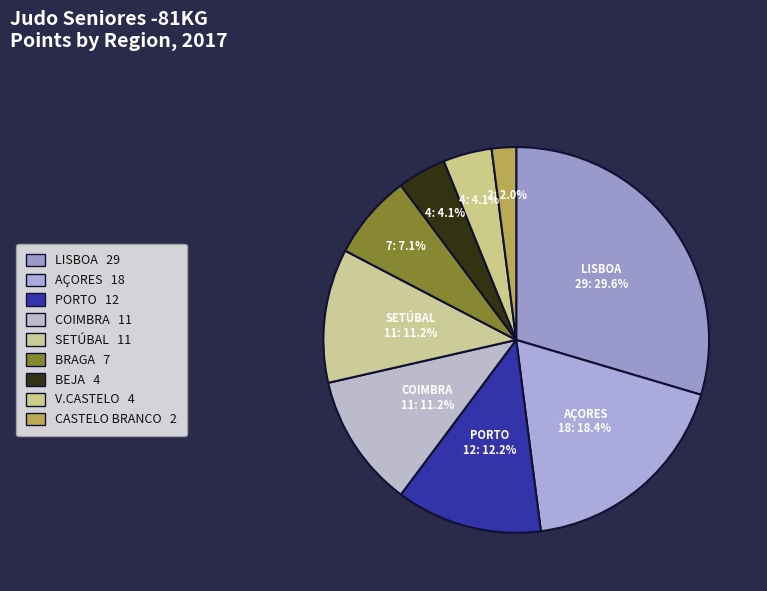

How many slices are in this pie chart?

9